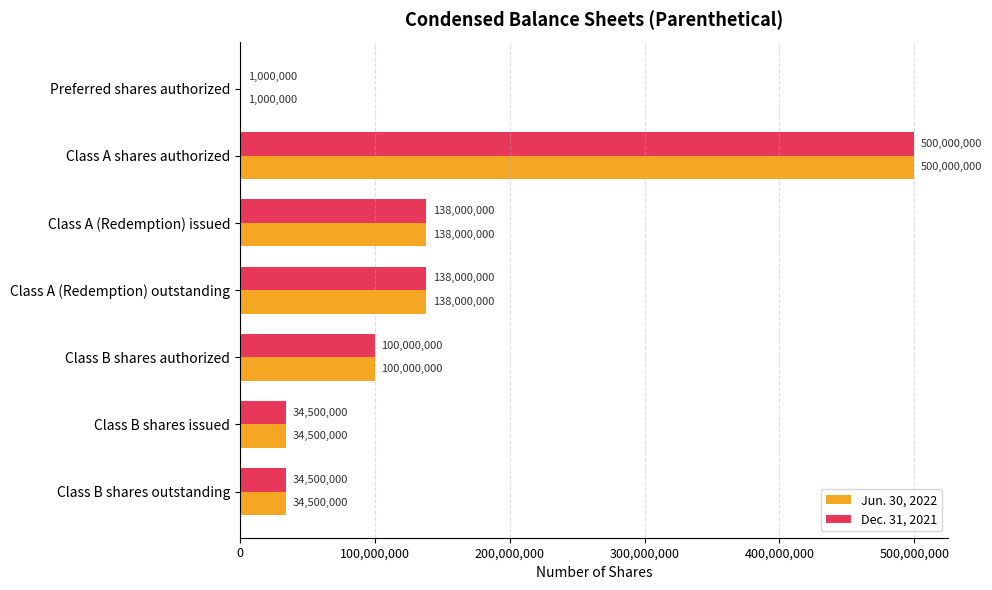

At which label does Jun. 30, 2022 reach its peak?

Class A shares authorized